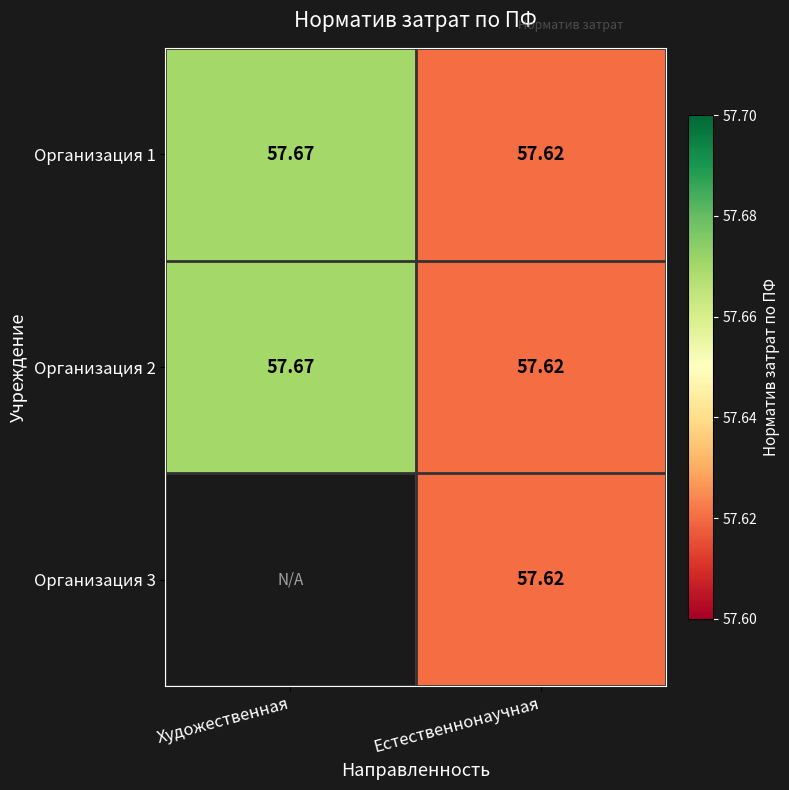

Is the value of Организация 1 at Художественная greater than the value of Организация 2 at Естественнонаучная?

Yes